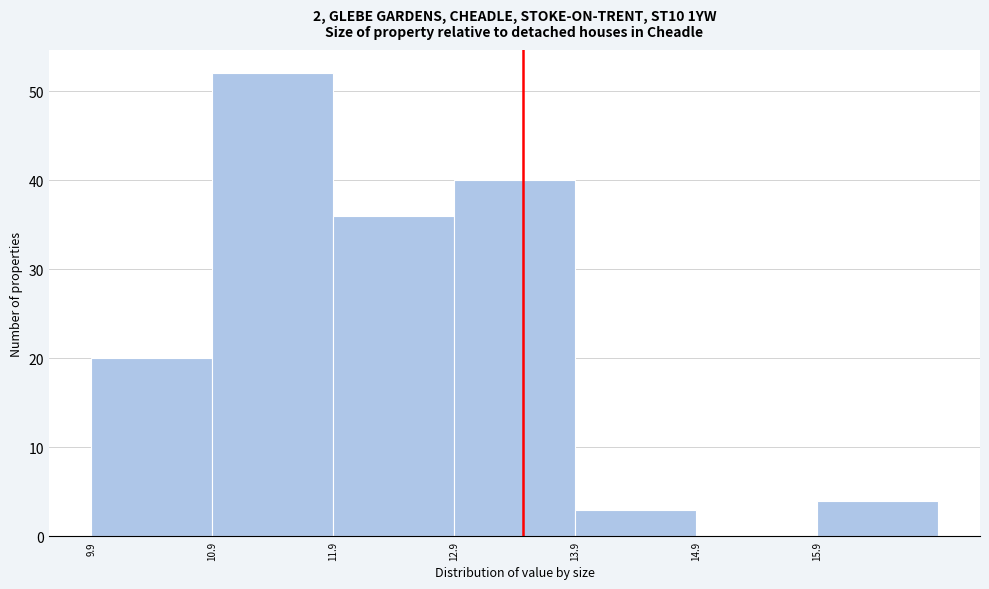

Over which range of the x-axis is the bar tallest?

10.9 to 11.9